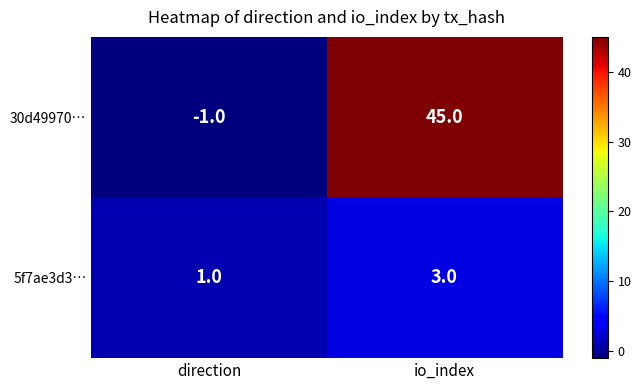

List the series in order of their overall mean, lowest first.

5f7ae3d3…, 30d49970…